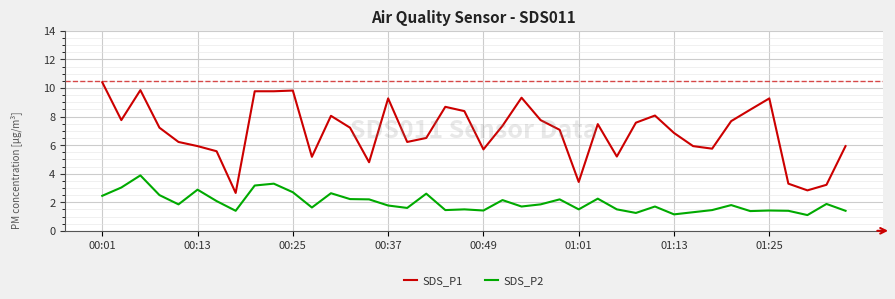

At how many categories does at least one series exceed 9?

8